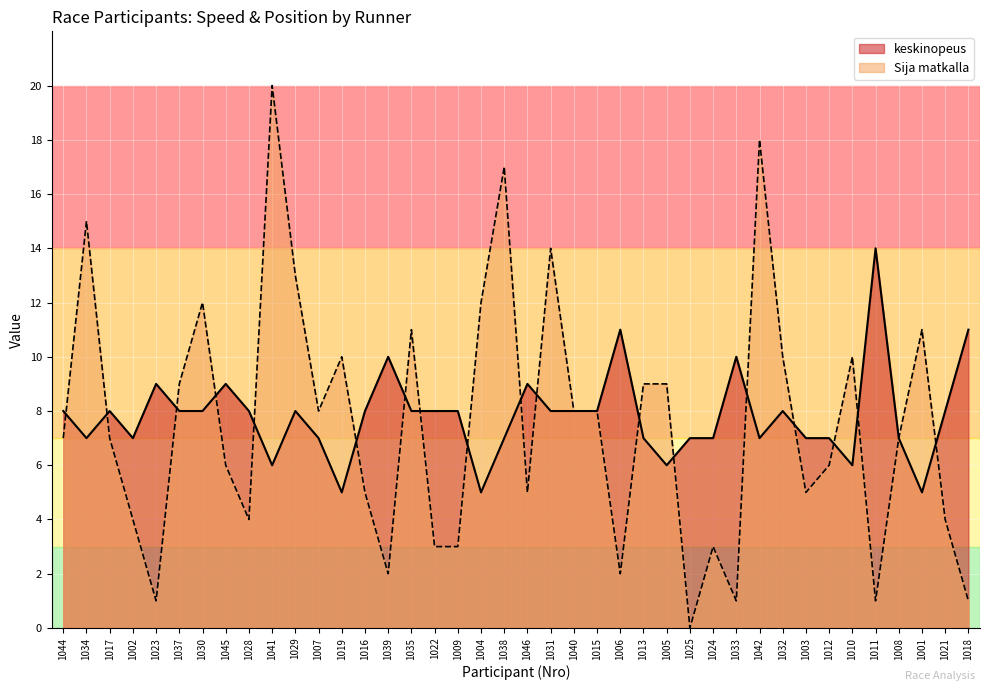

How many times do Sija matkalla and keskinopeus cross each other?

18